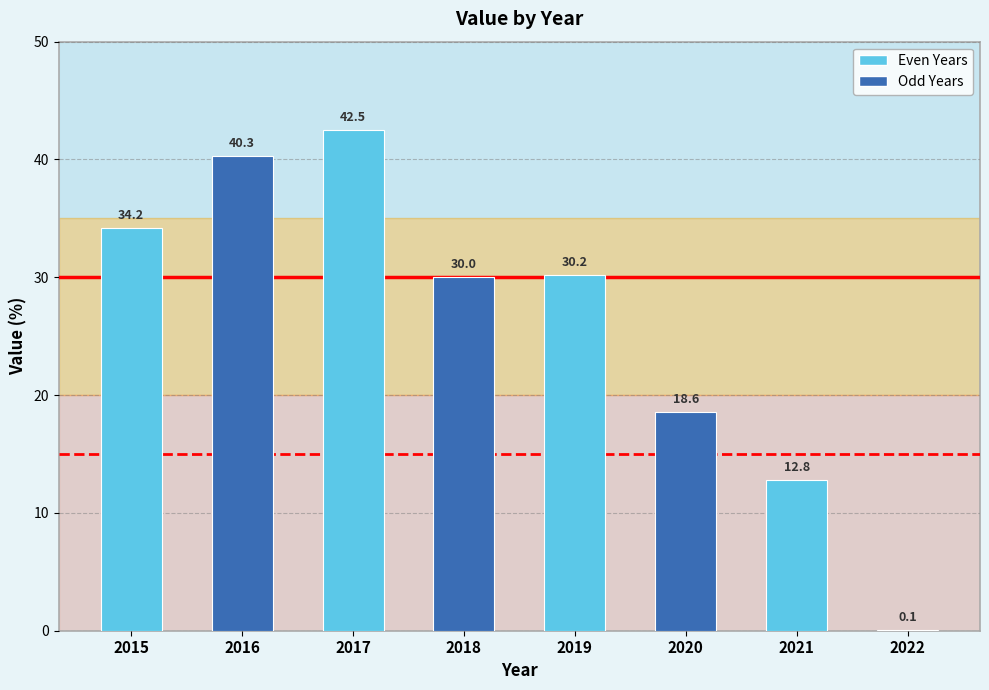

What is the sum of all values?

208.7